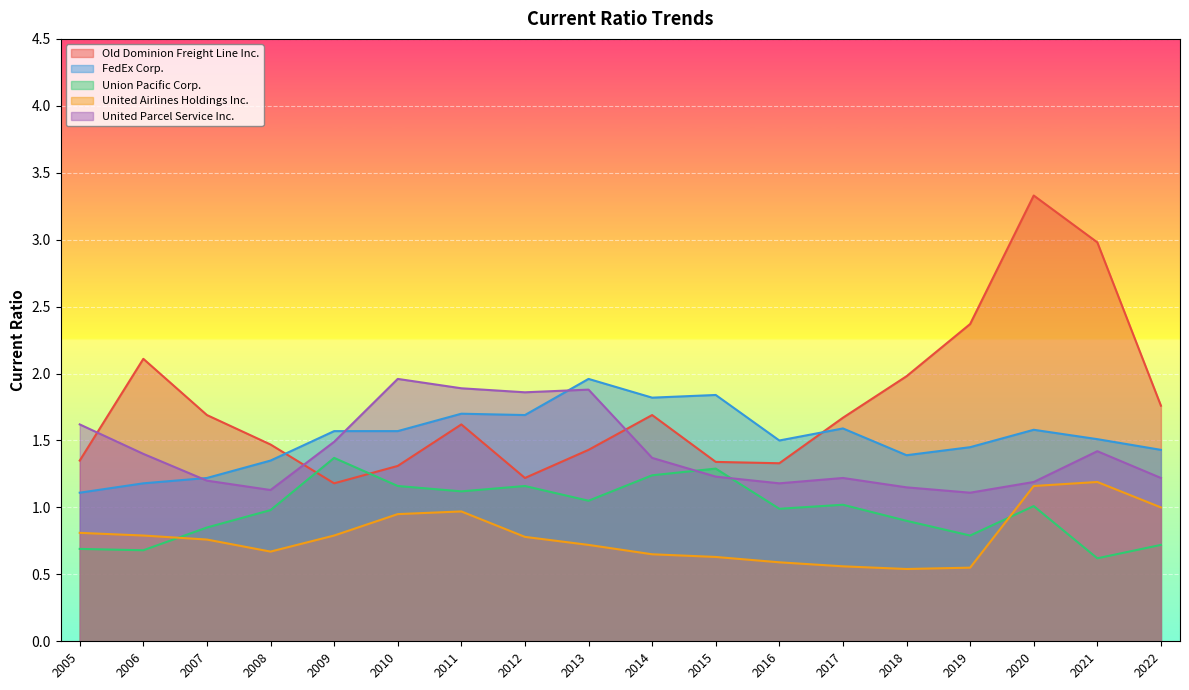

At which label does United Parcel Service Inc. reach its peak?

2010